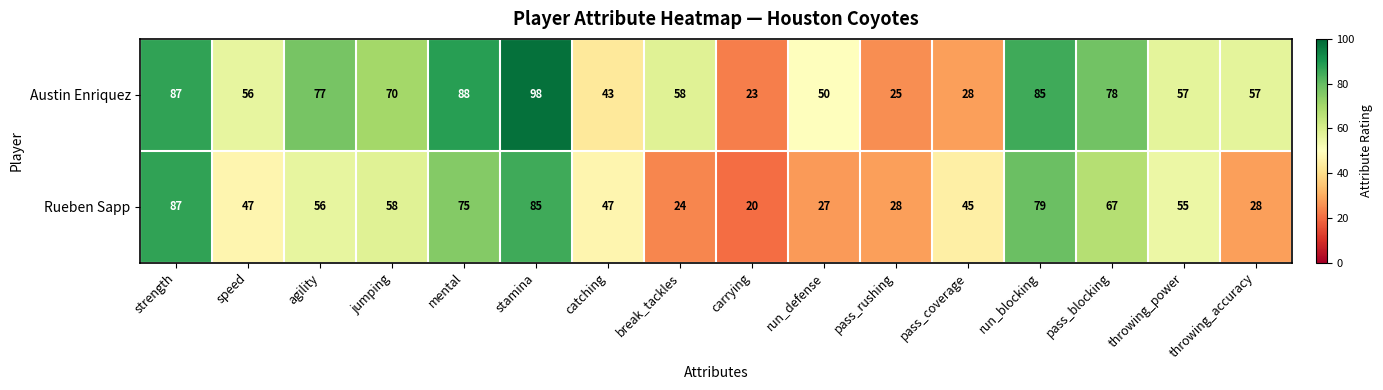

What is the difference between the highest and lowest values at pass_rushing?

3